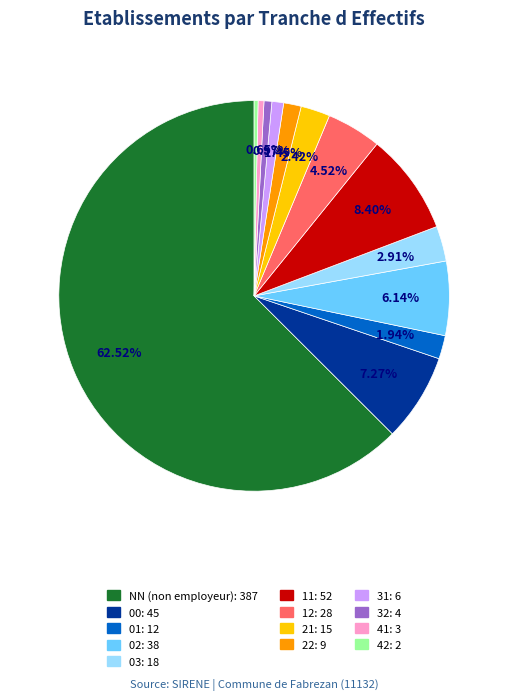

How many slices are in this pie chart?

13